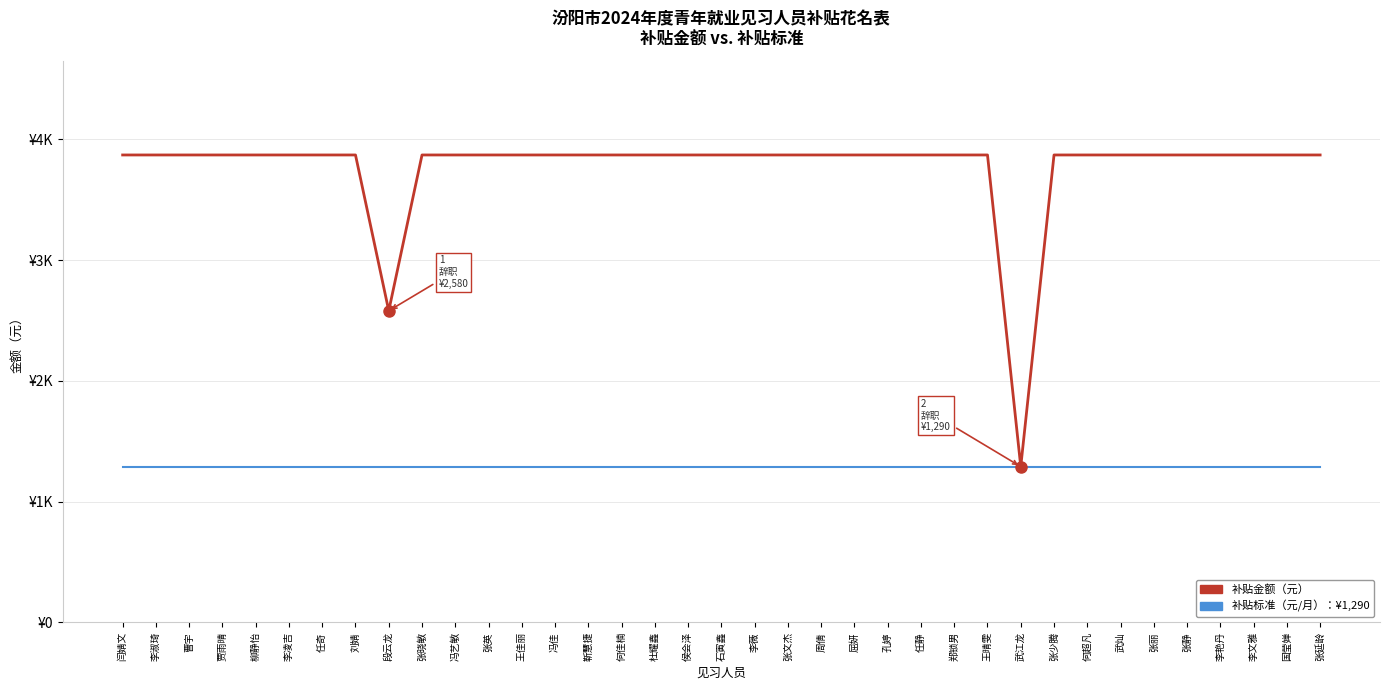

Is it true that 补贴金额 equals 5345 at 张少腾?

False